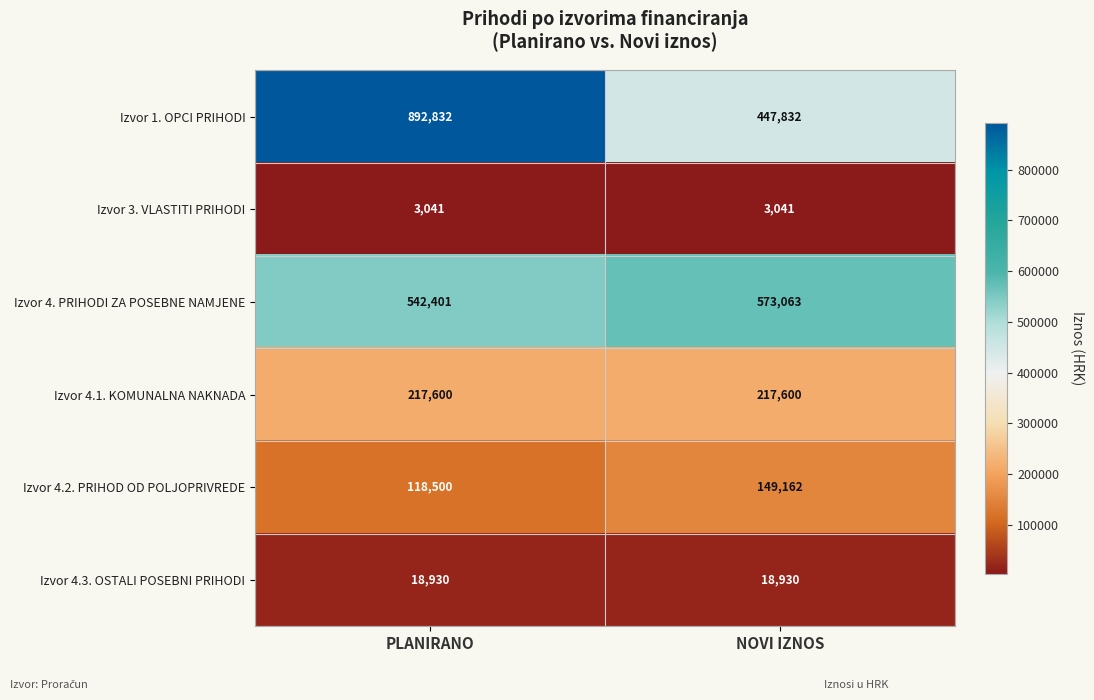

What is the difference between the highest and lowest values at NOVI IZNOS?

570022